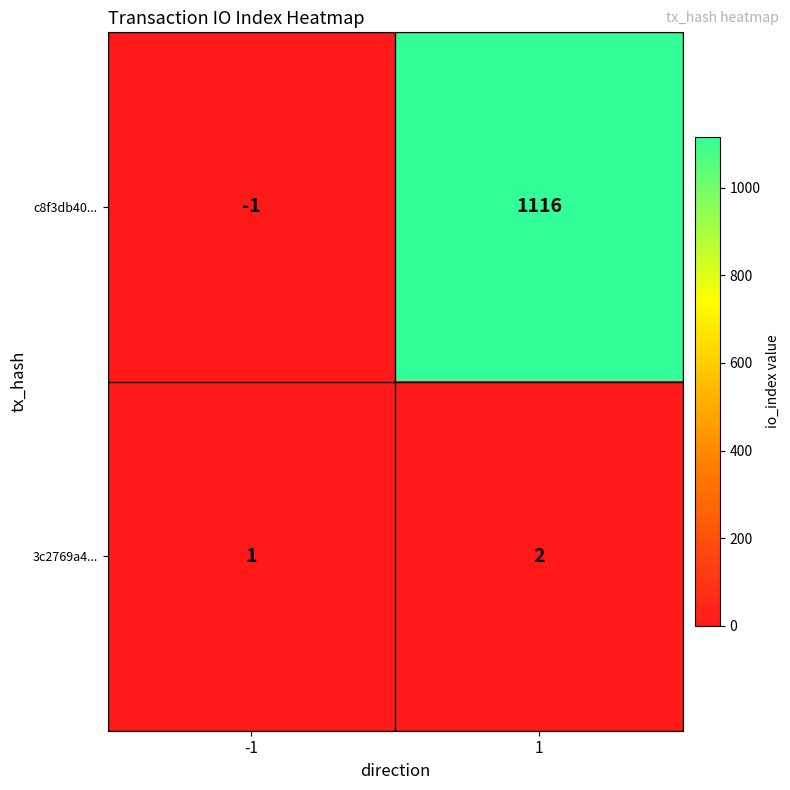

Reading left to right, what are all the values shown in this chart?

c8f3db40...: -1	1116
3c2769a4...: 1	2